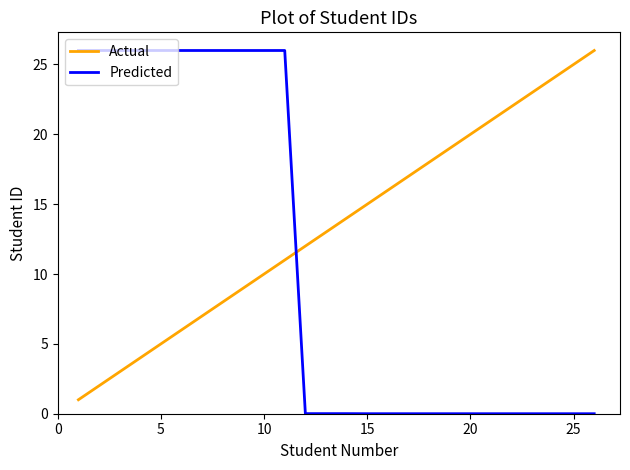

After their last crossing, which series has the higher values: Actual or Predicted?

Actual